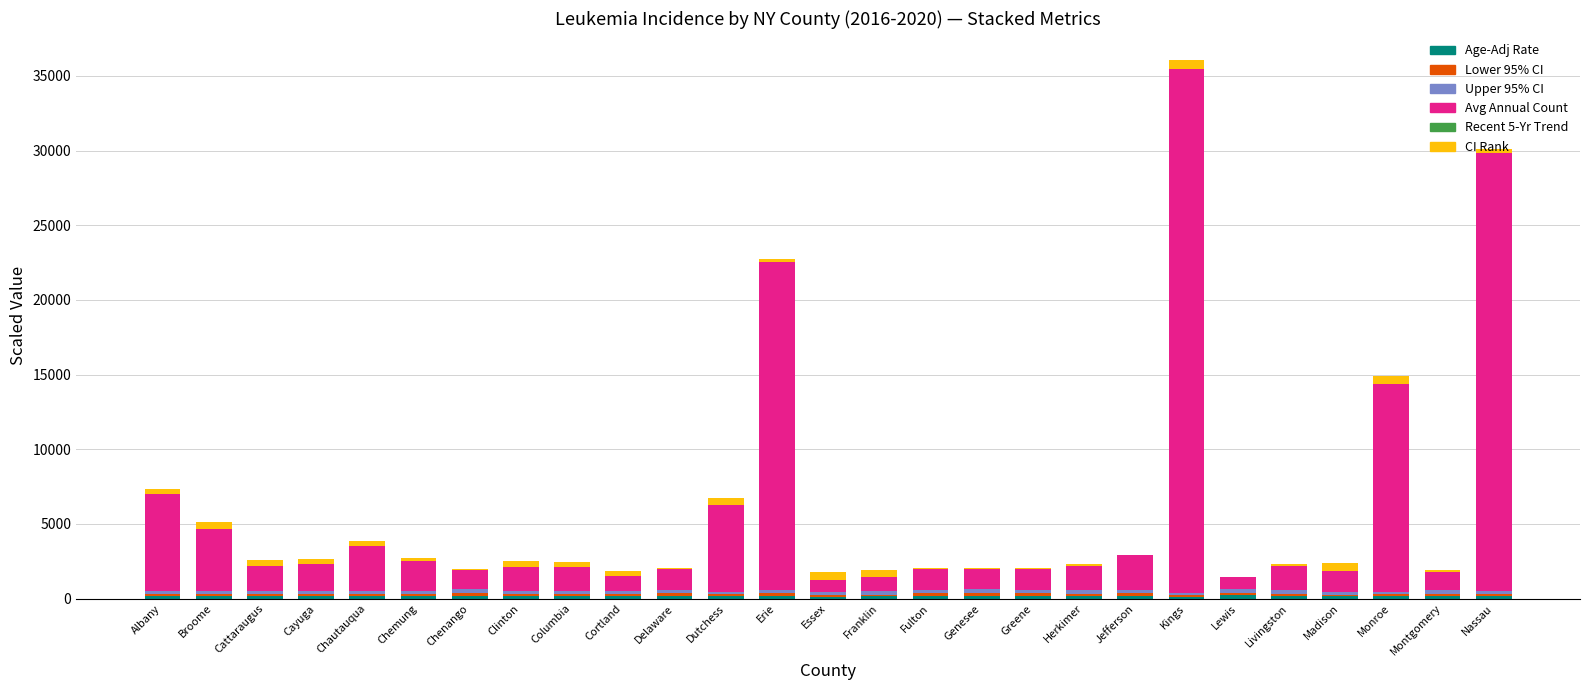

At which category is the sum across all series the highest?

Kings